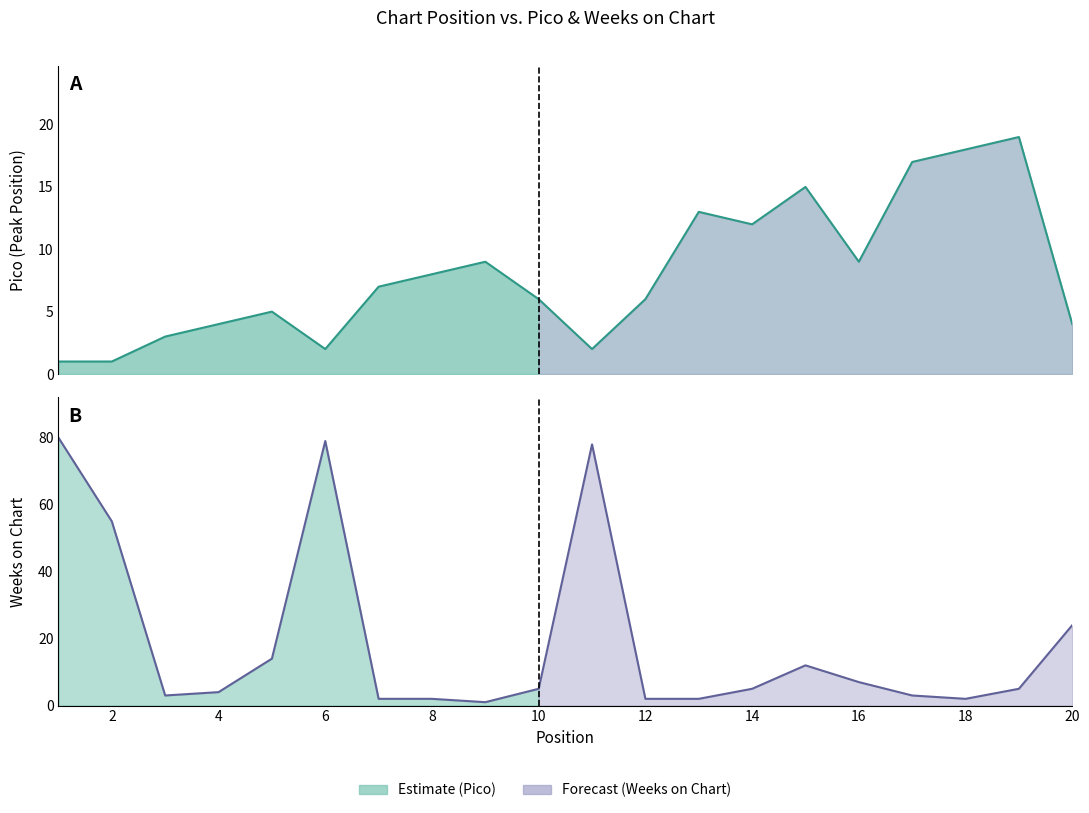

Which category has the lowest value in the Pico series?

1